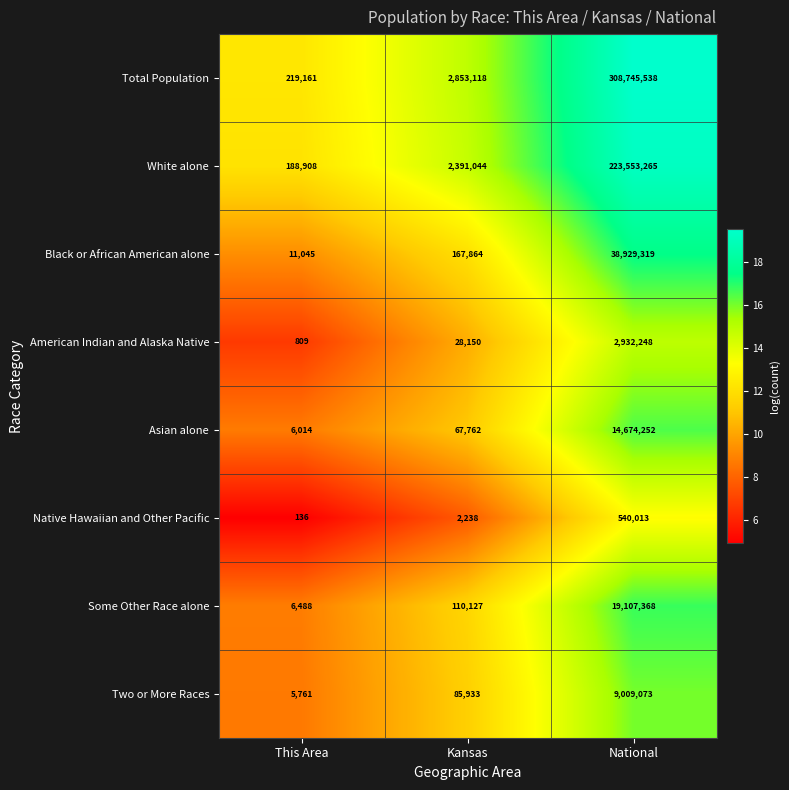

List the labels in order of Total Population value, smallest first.

This Area, Kansas, National